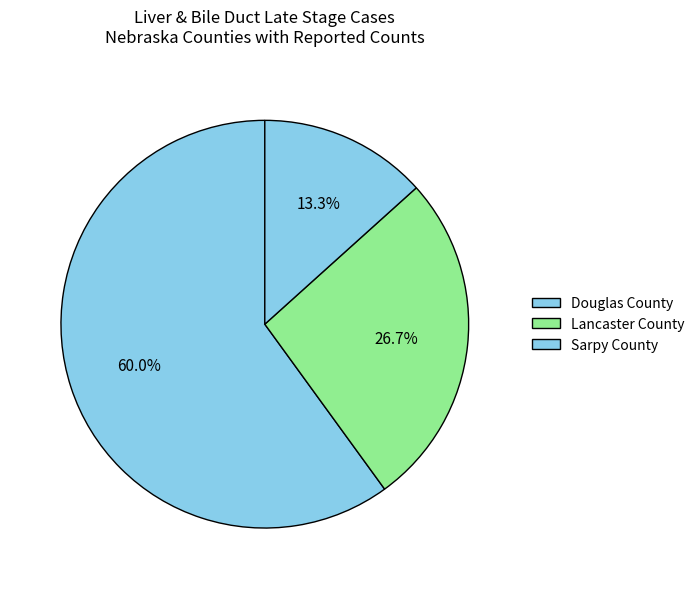

Is the sum of Lancaster County and Sarpy County greater than half?

No